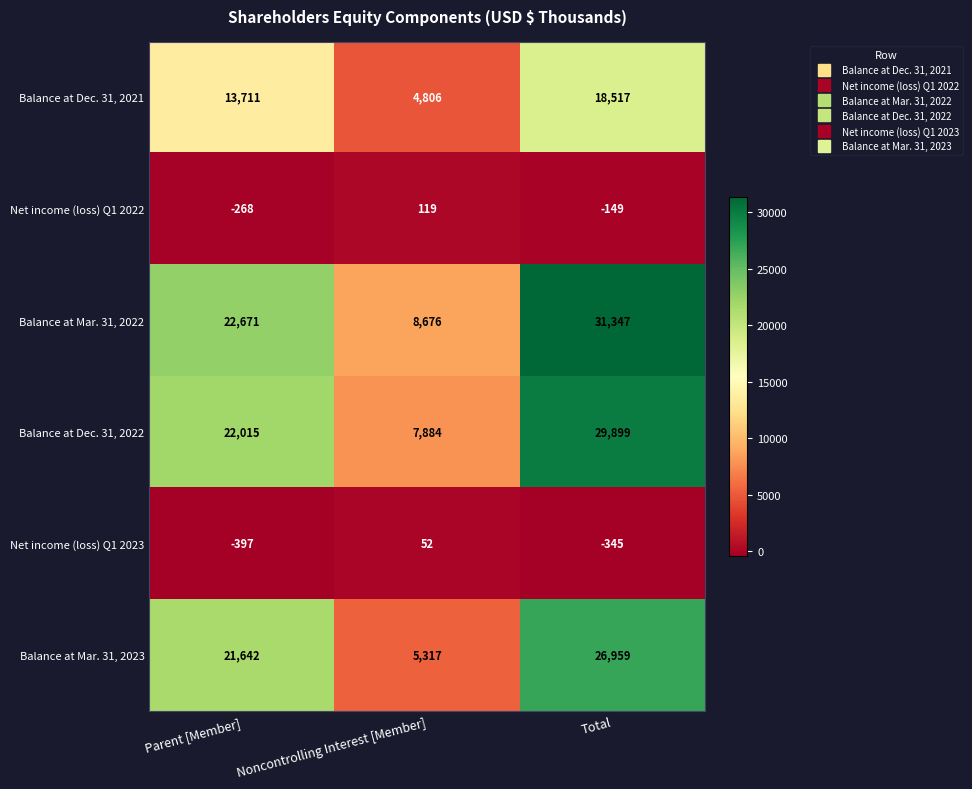

The value of Balance at Dec. 31, 2022 at Parent [Member] is 22015. True or false?

True